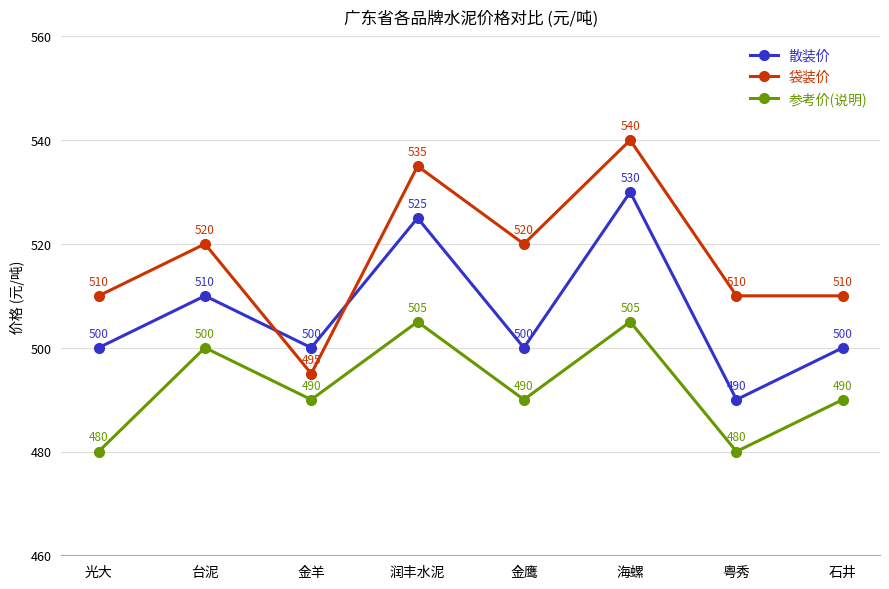

Is the value of 参考价(说明) at 海螺 greater than the value of 散装价 at 海螺?

No